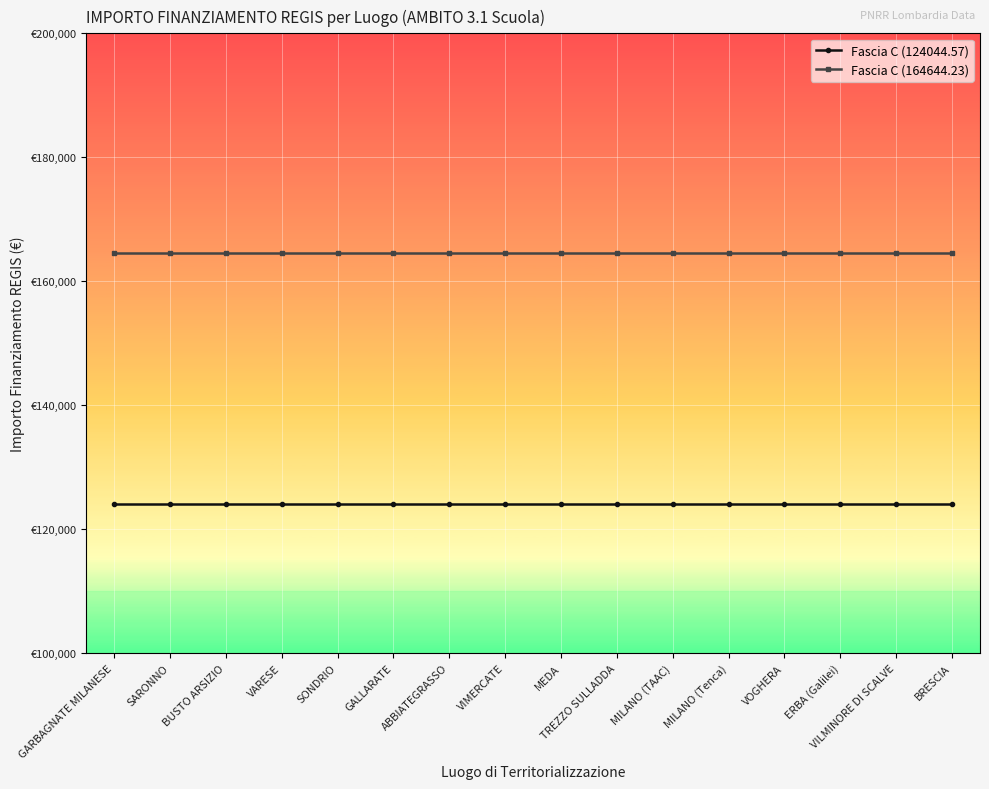

True or false: Fascia C (164644.23) and Fascia C (124044.57) intersect in this chart.

False